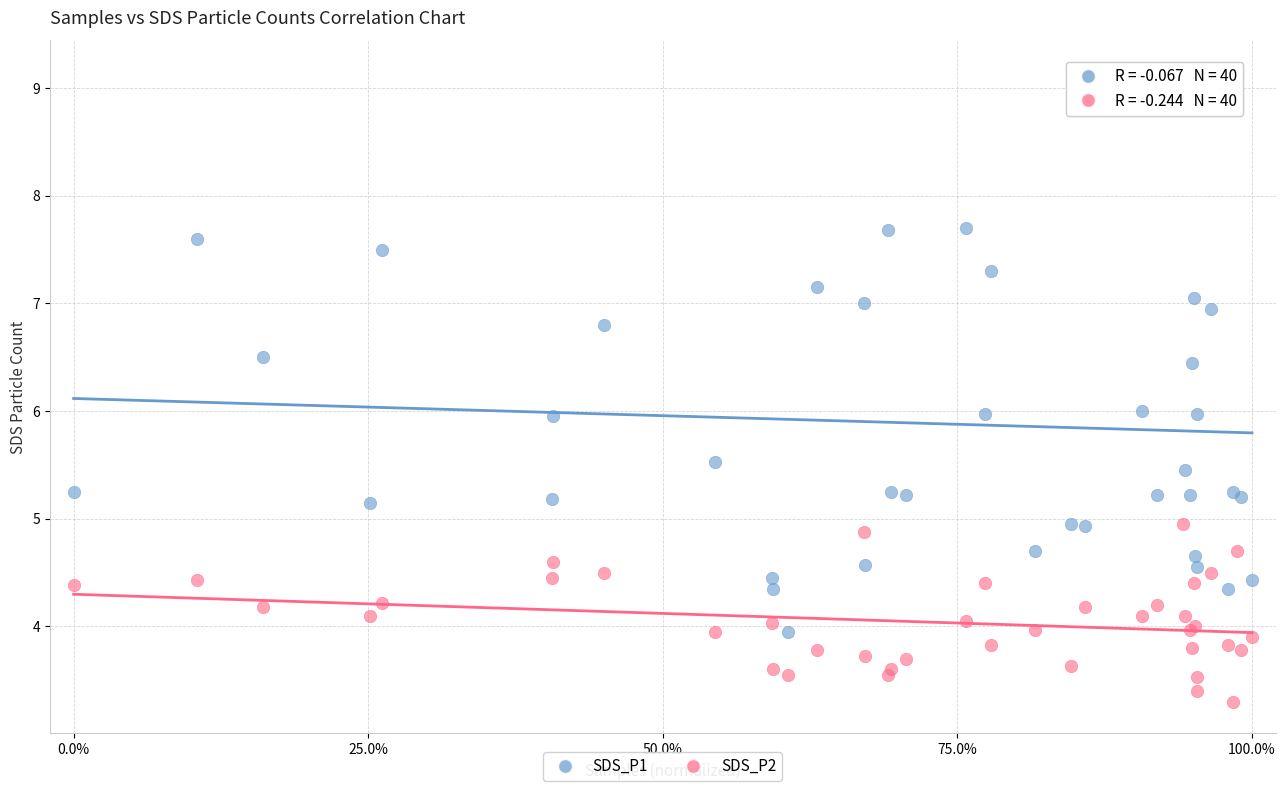

Which series reaches the maximum Y coordinate?

SDS_P1